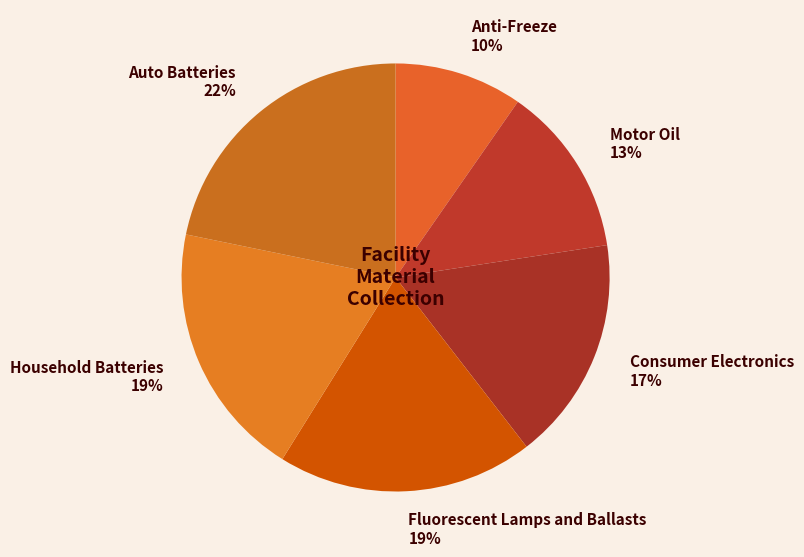

Count the number of slices in the pie.

6